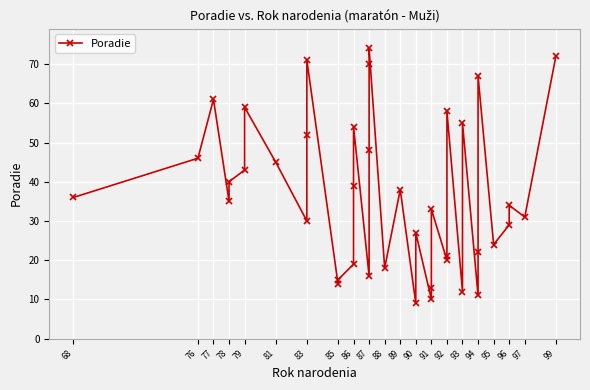

What is the minimum value shown in the chart?

9